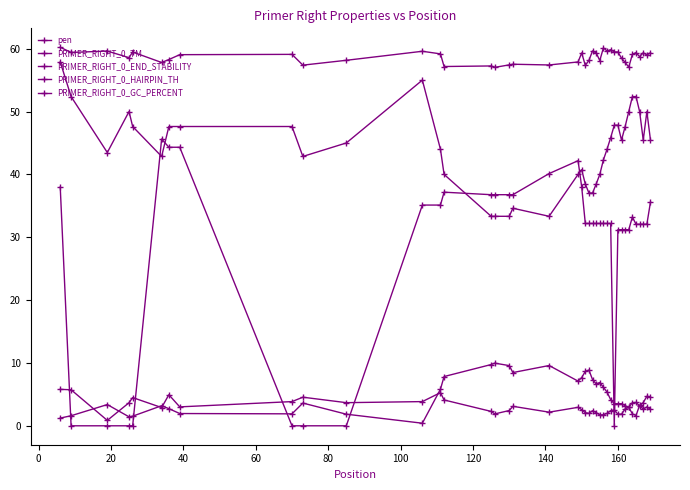

Does the chart display data point markers on the line(s)?

Yes